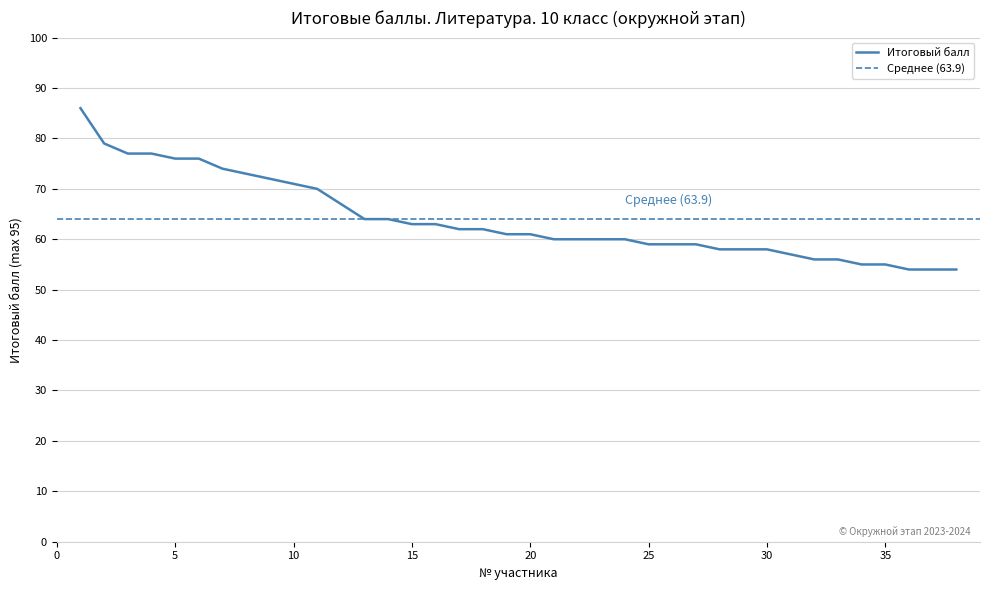

What is the smallest value displayed?

54